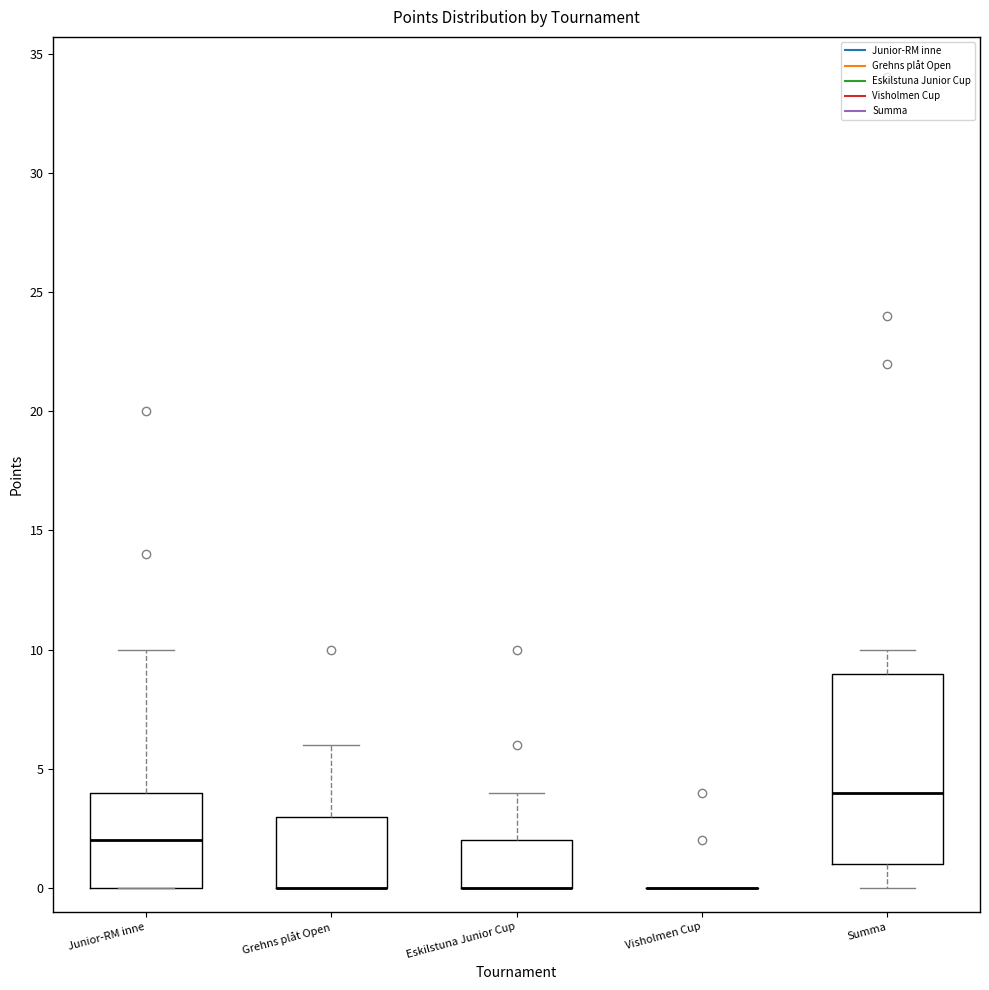

Comparing the boxes themselves (not the whiskers), which one is the tallest?

Summa